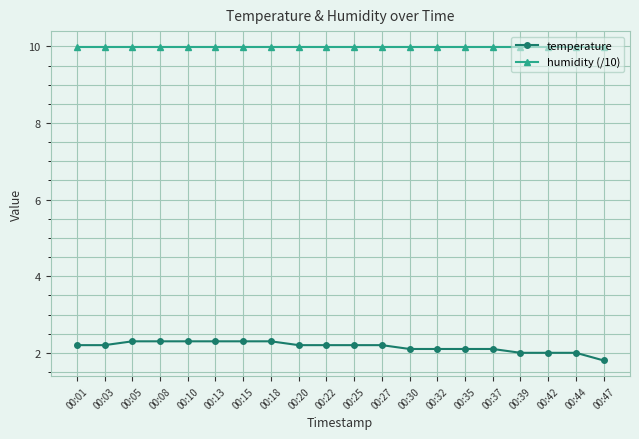

Is it true that humidity (/10) equals 10.0 at 00:39?

True